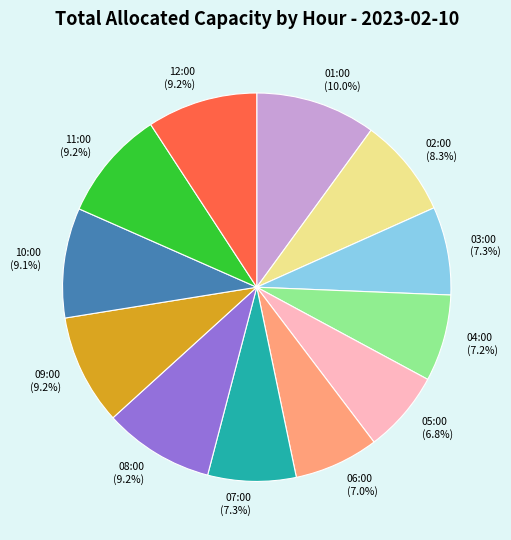

Is it true that 02:00 is 1% of the pie?

False